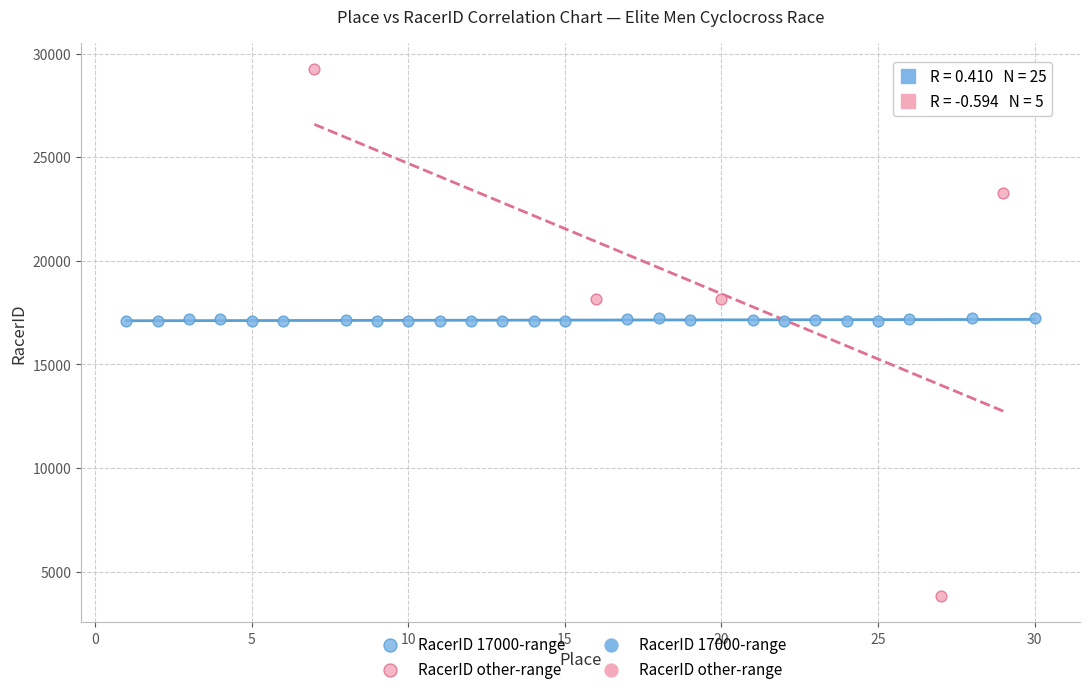

Which series reaches the minimum Y coordinate?

RacerID other-range